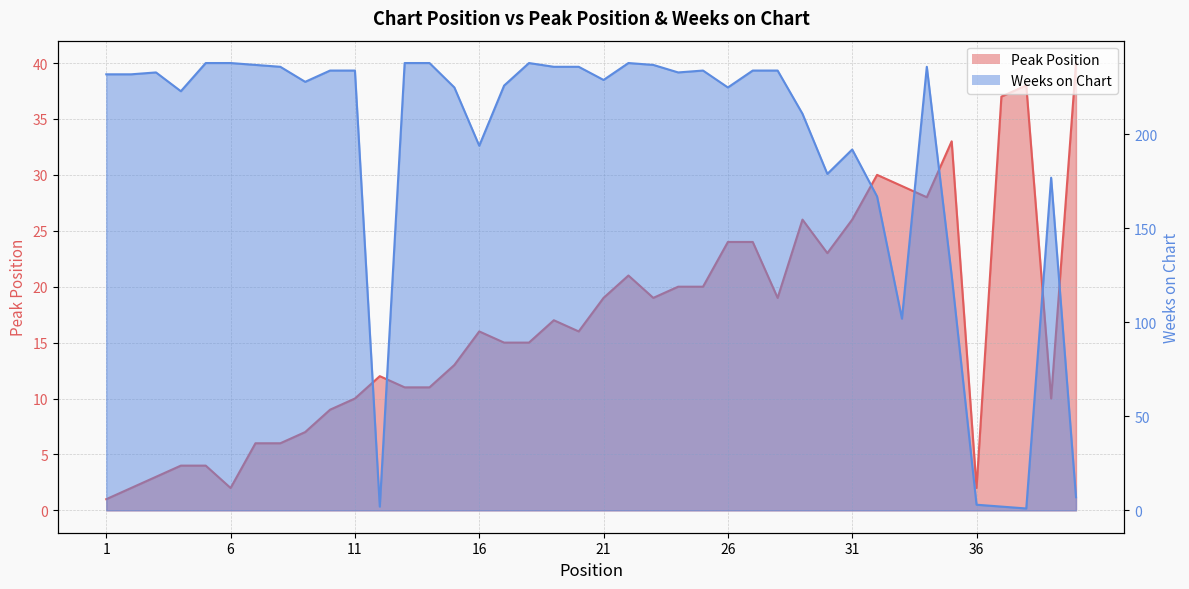

After their last crossing, which series has the higher values: Peak Position or Weeks on Chart?

Peak Position